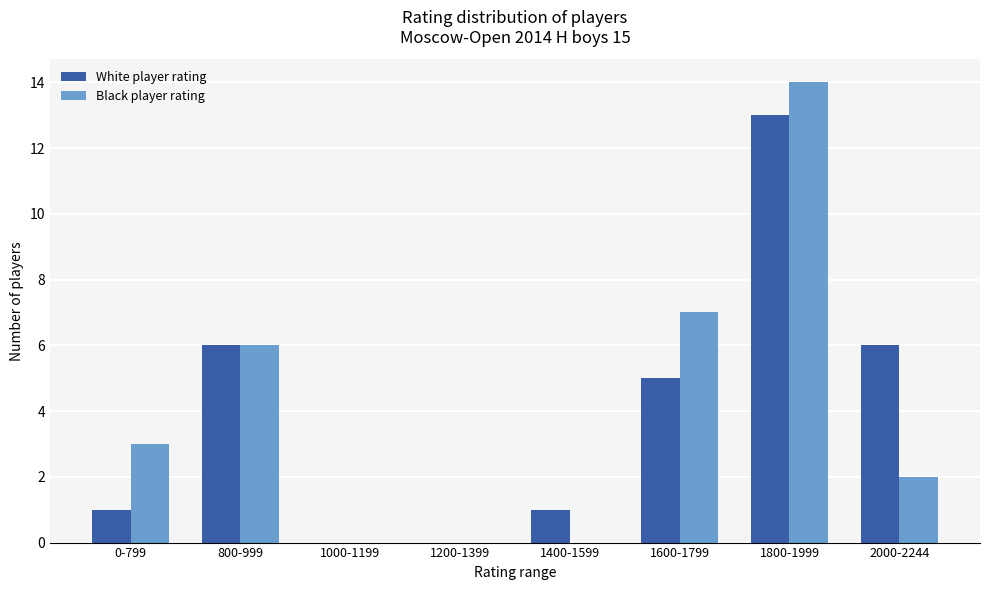

What is the maximum value shown in the chart?

14